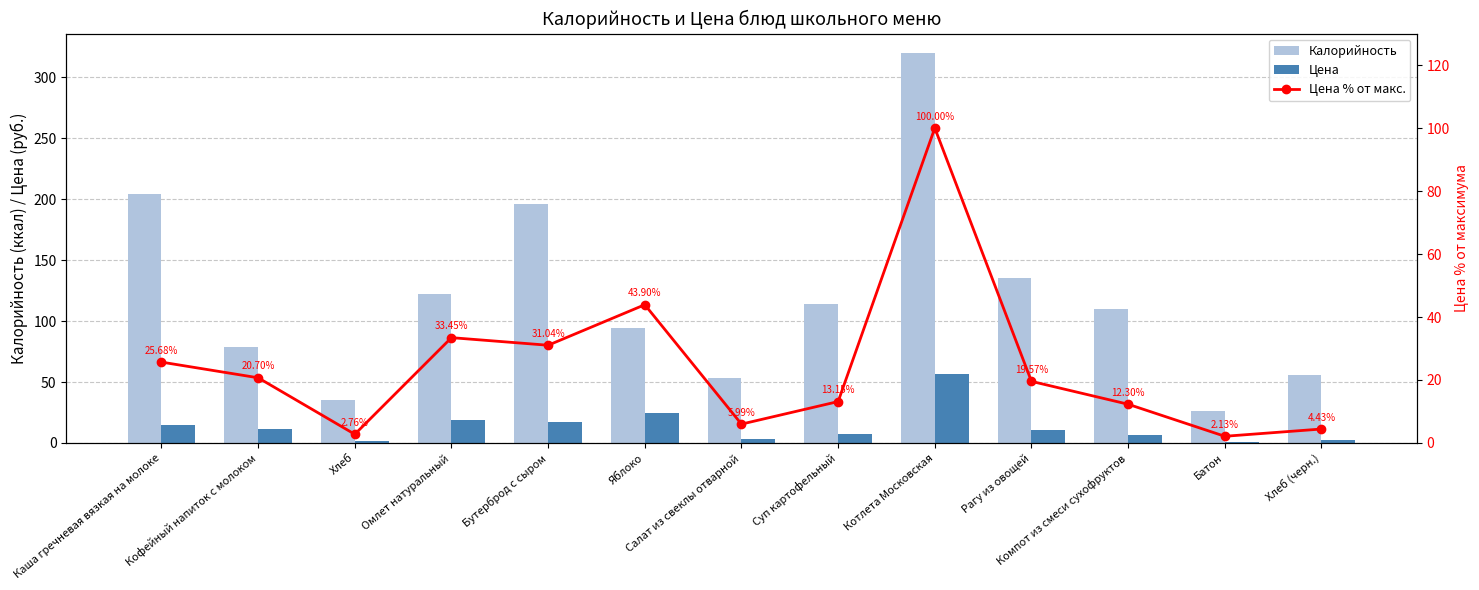

At Каша гречневая вязкая на молоке, list the series in order from smallest to largest.

Цена, Цена % от макс., Калорийность